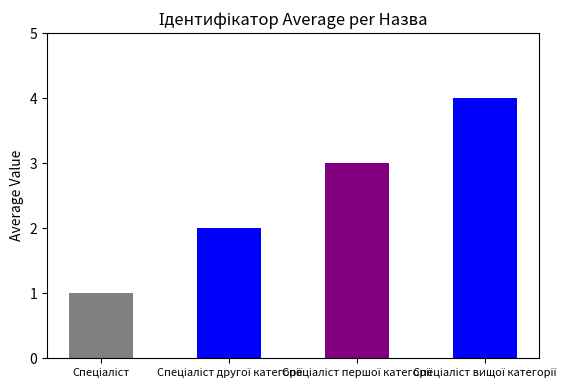

What is the sum of all values?

10